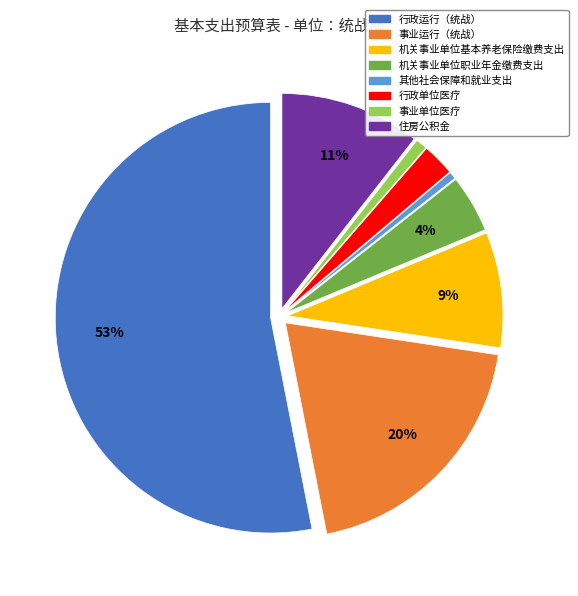

Do 行政单位医疗 and 住房公积金 together represent more than half of the pie?

No